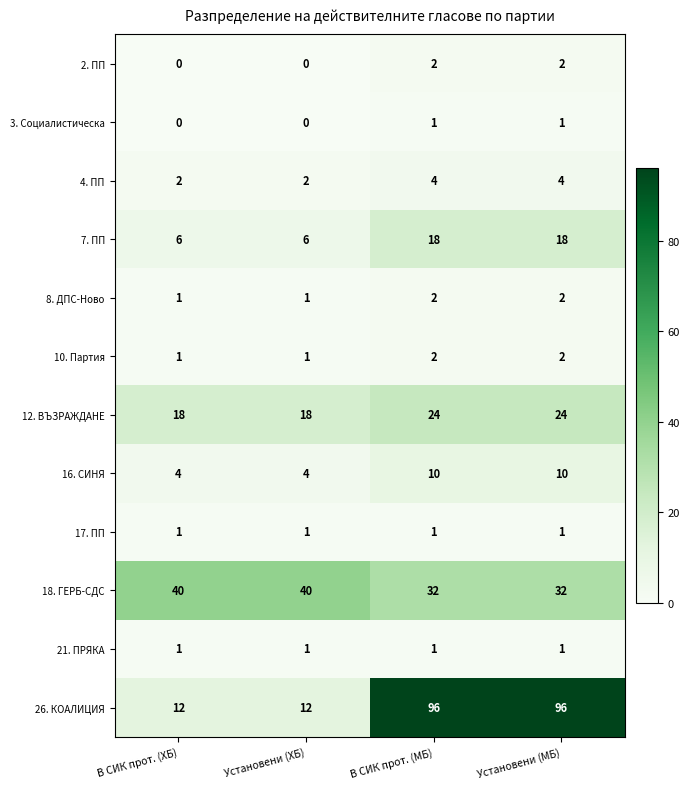

What is the total value across all series at Установени (МБ)?

193